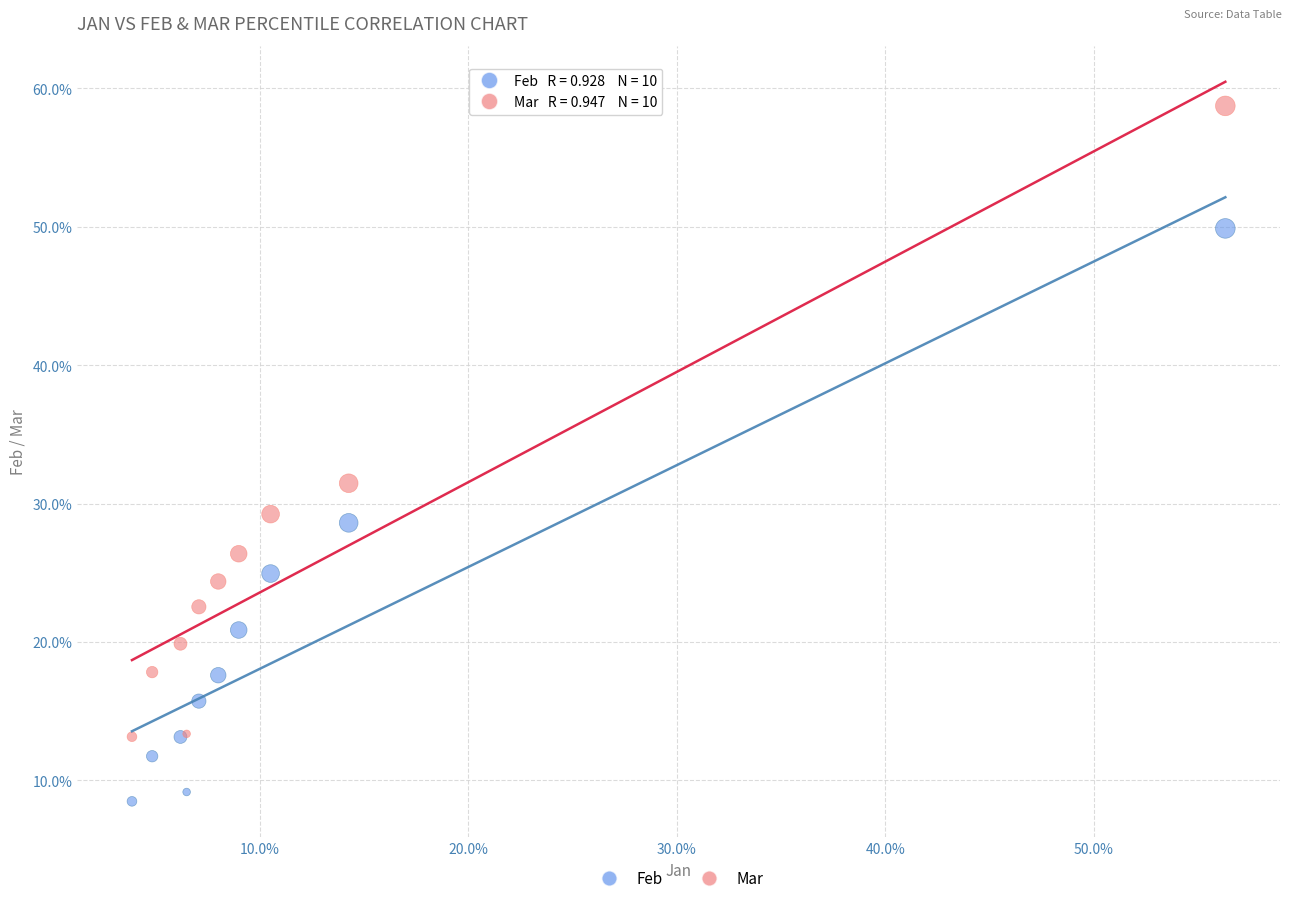

Which series has the largest Y range (max minus min)?

Mar